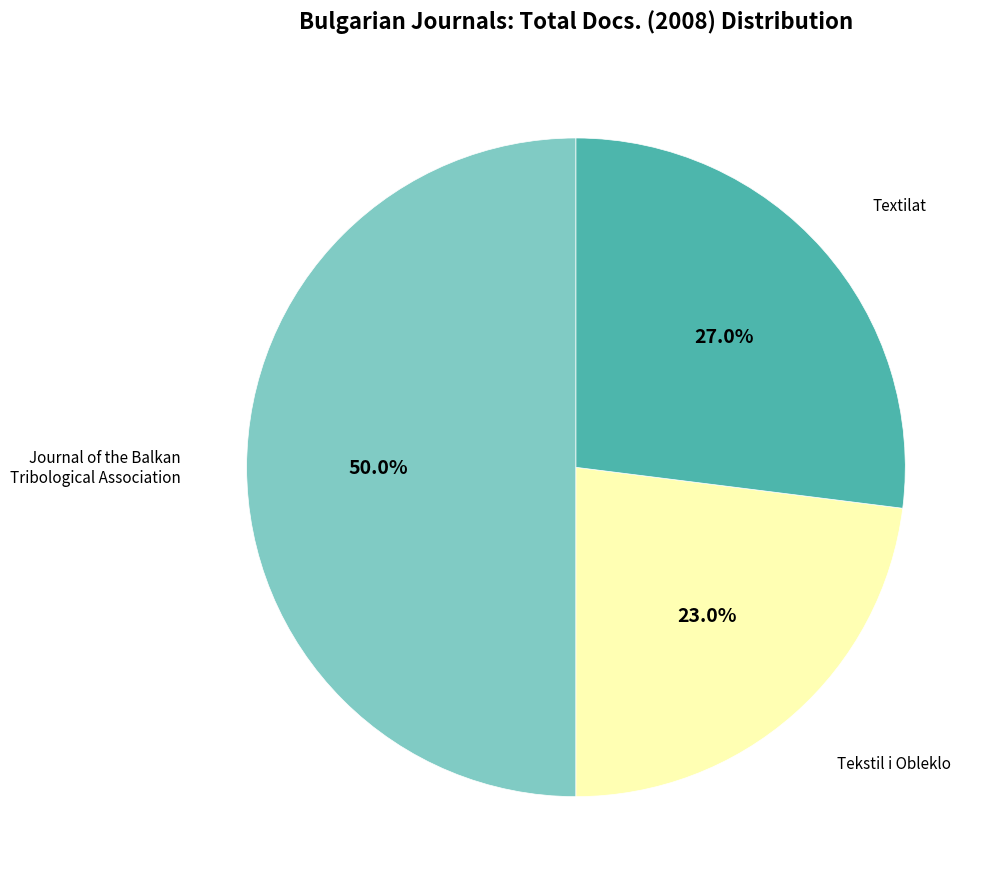

How many slices are in this pie chart?

3